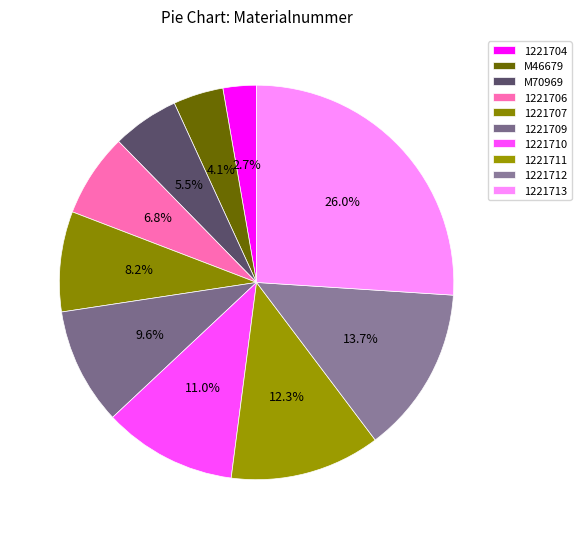

Combined, what portion of the pie is 1221711 and 1221709?

21.9%